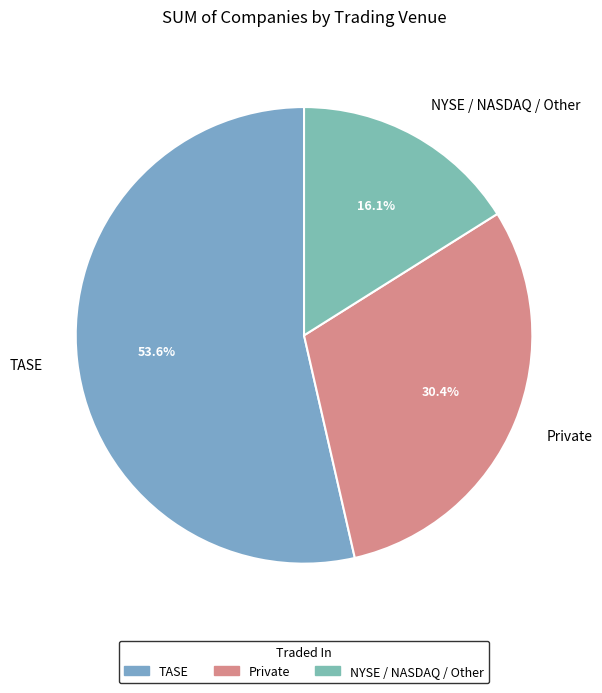

What is the smallest slice in the pie chart?

NYSE / NASDAQ / Other